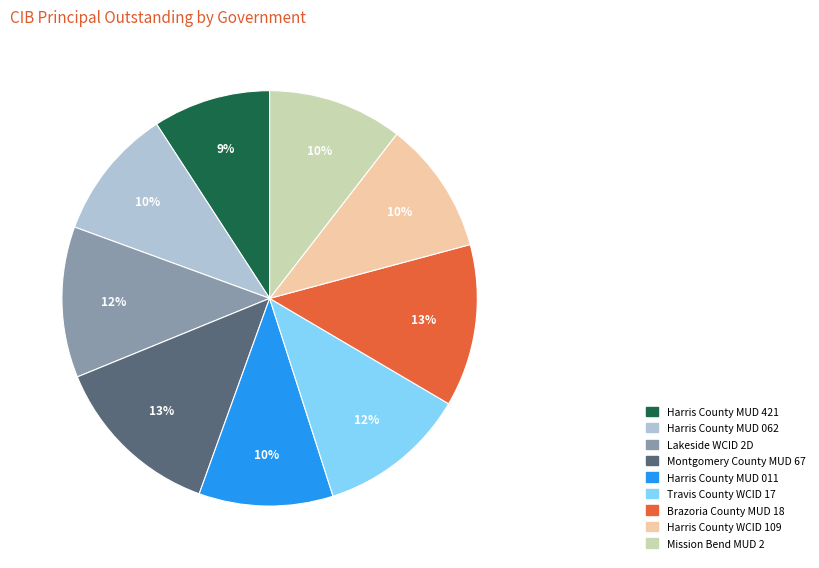

Which slice is the smallest?

Harris County MUD 421